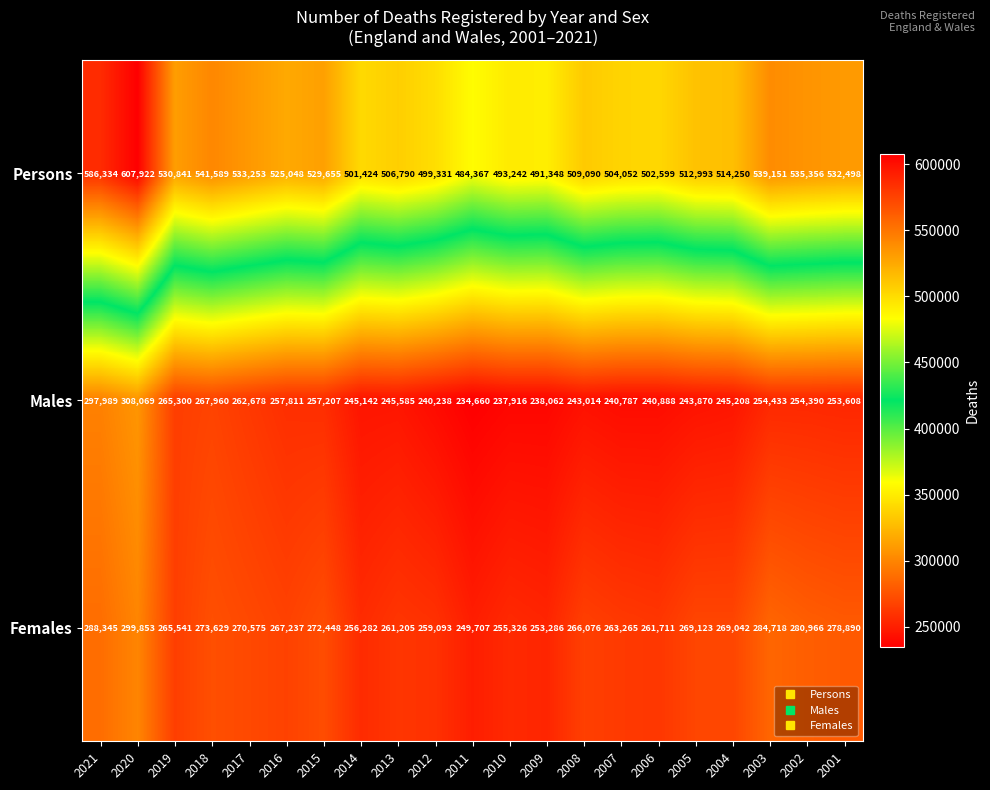

List the series in order of their peak value, lowest first.

Females, Males, Persons